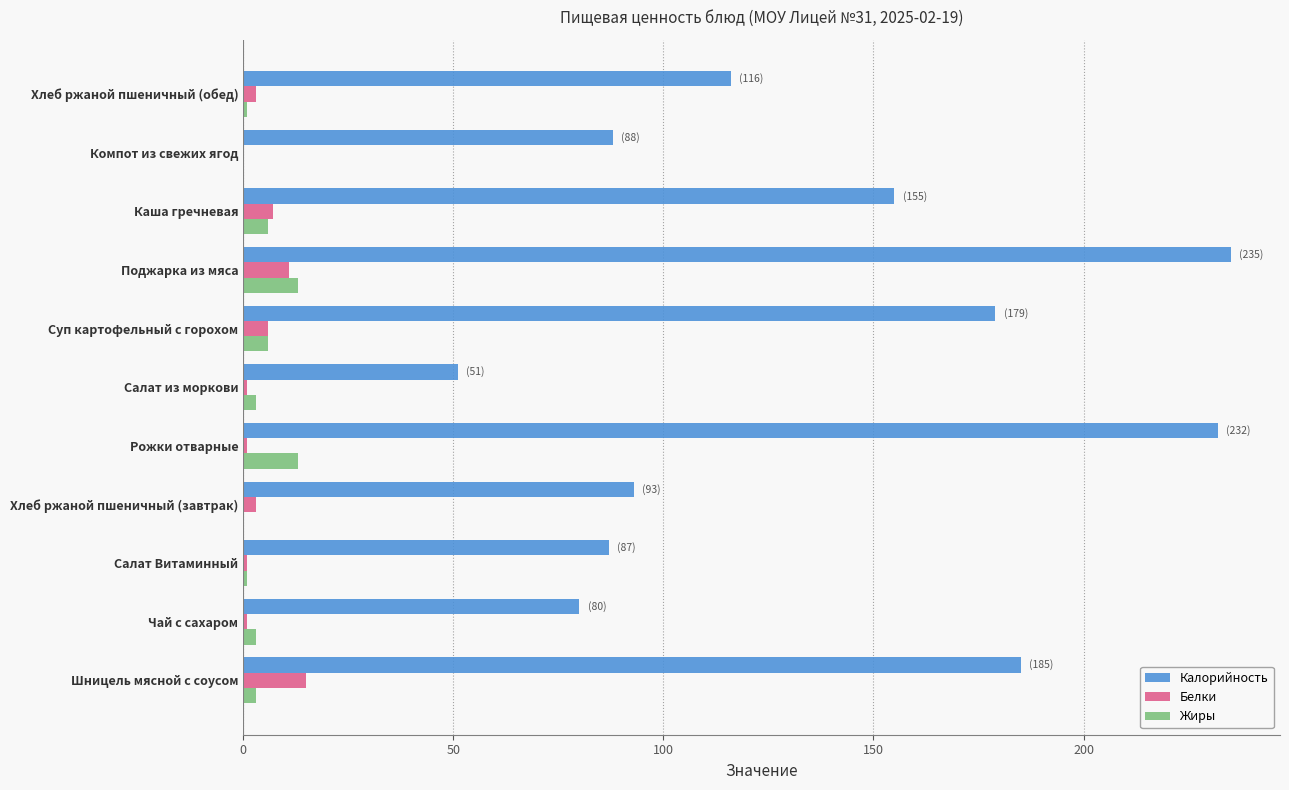

Is it true that Белки equals 6 at Суп картофельный с горохом?

True